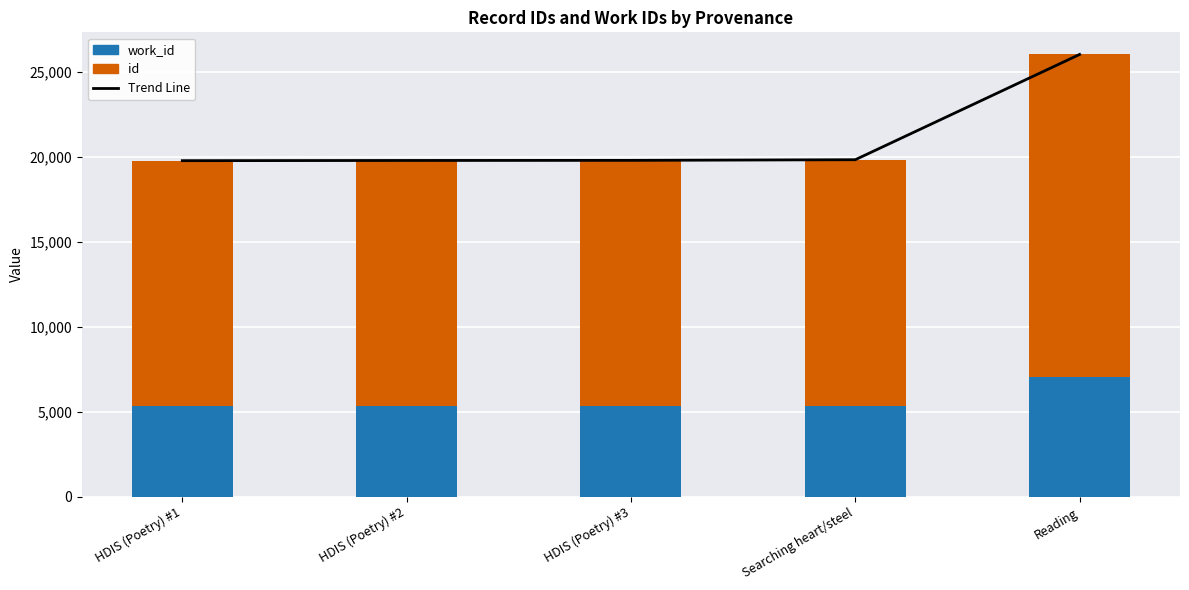

What is the average value of the work_id series?

5699